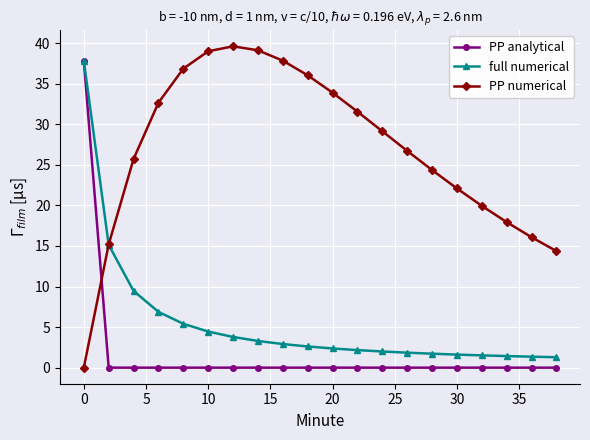

At how many categories does at least one series exceed 21?

15